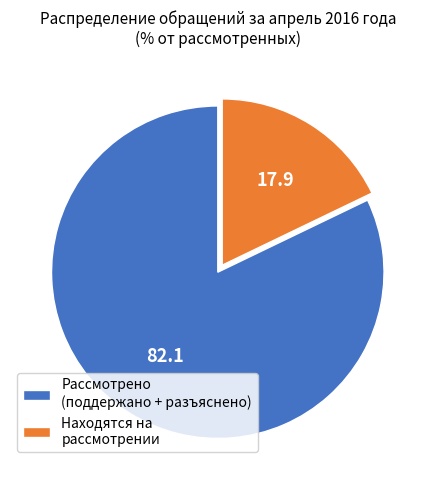

True or false: Находятся на рассмотрении accounts for 9% of the total.

False